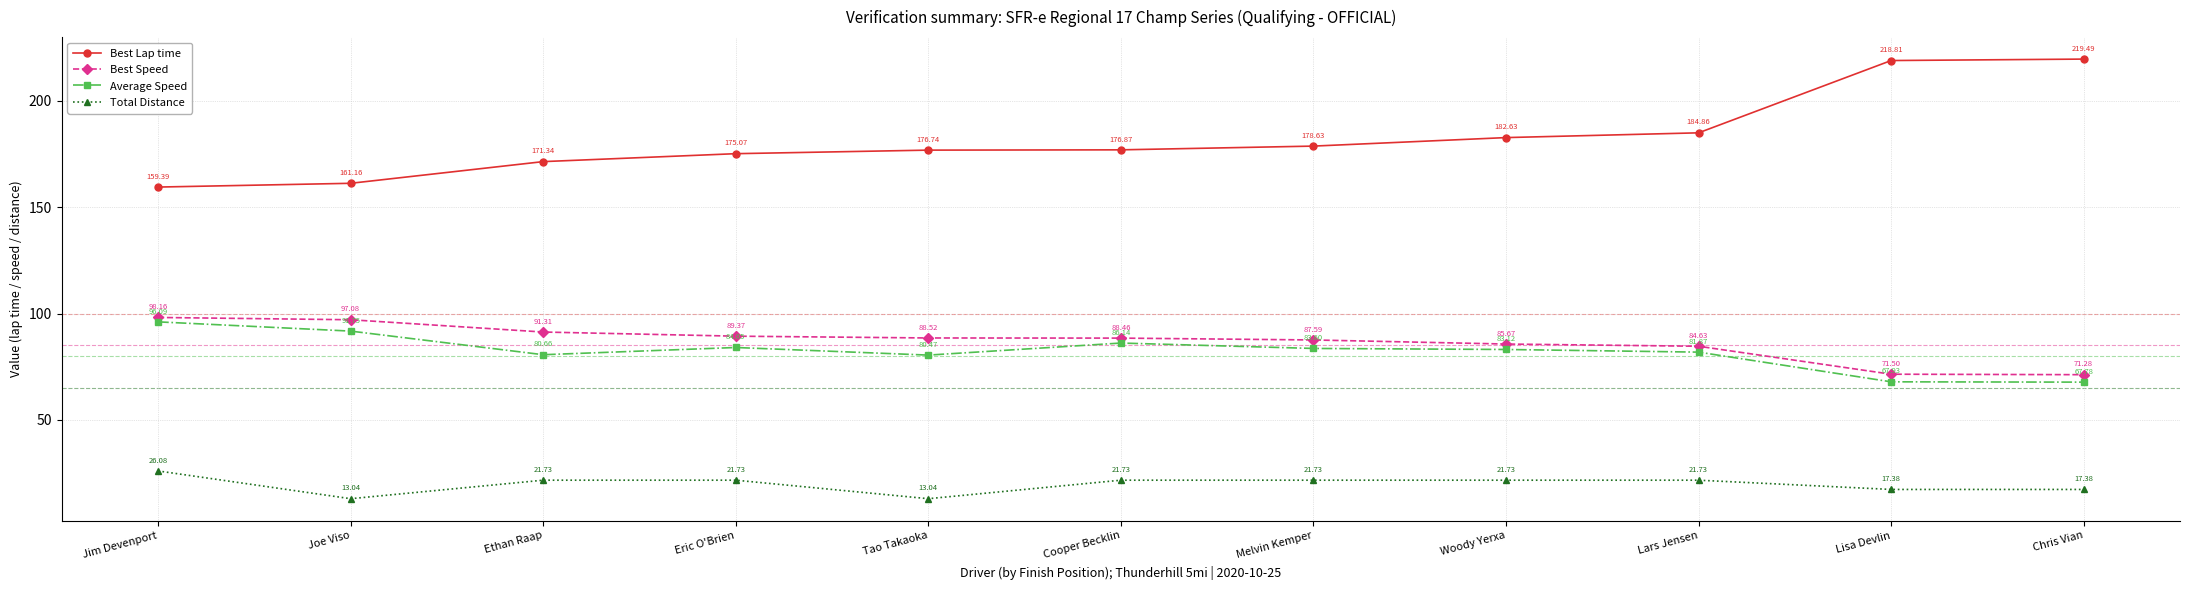

The Average Speed series shows 67.9 at Lisa Devlin. True or false?

True